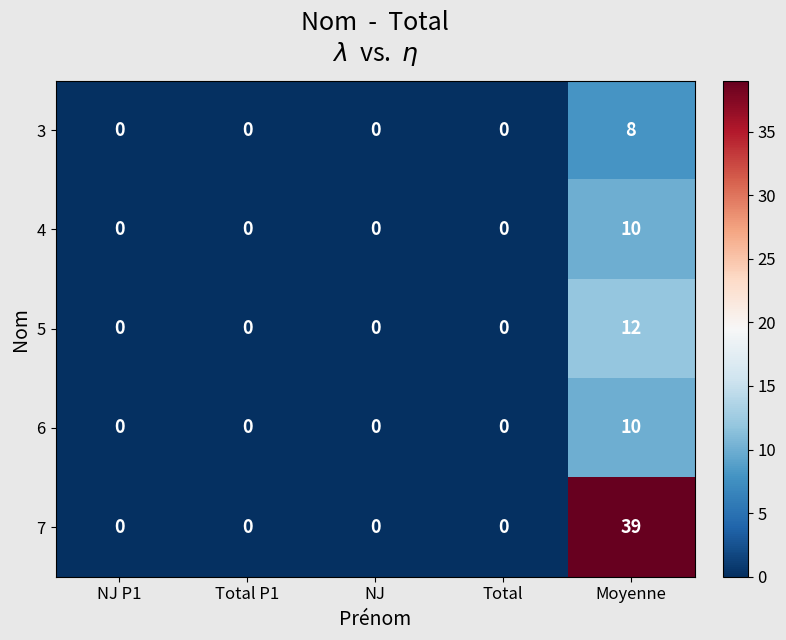

How many data points does each series have?

5